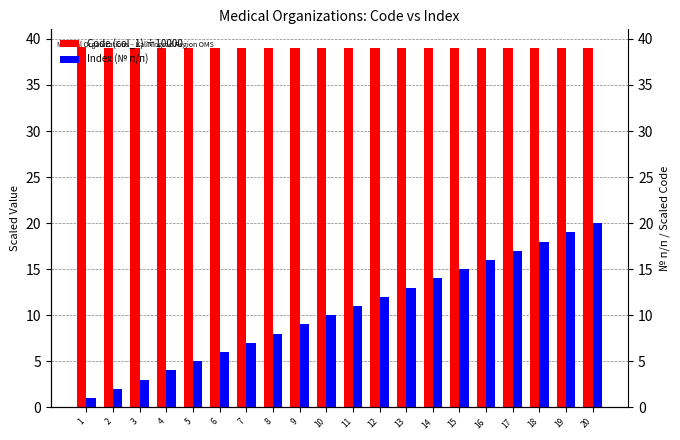

What is the value of the Index (№ п/п) bar at the 13th from the left?

13.0